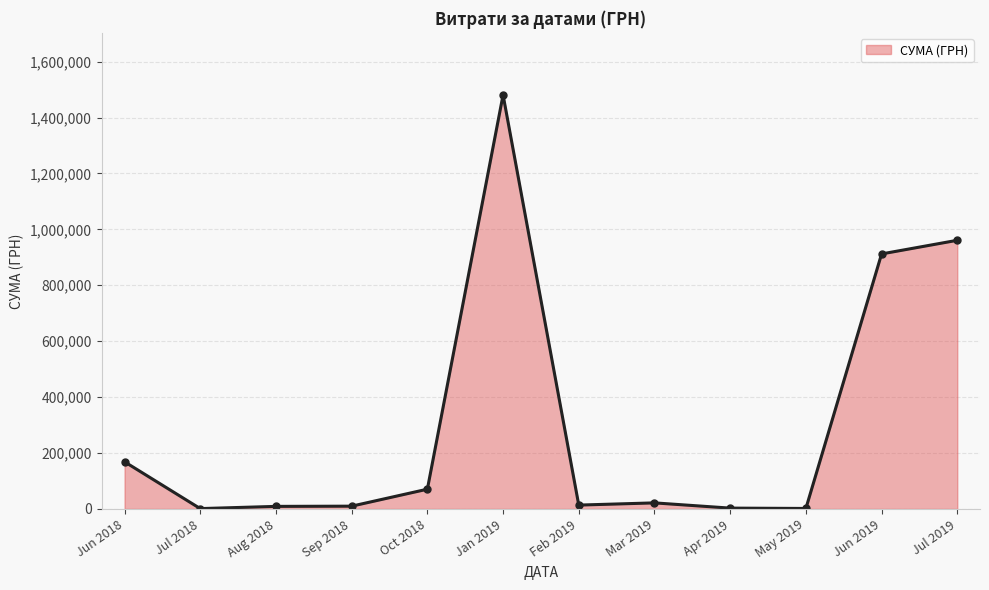

What is the label of the 2nd point from the right?

Jun 2019